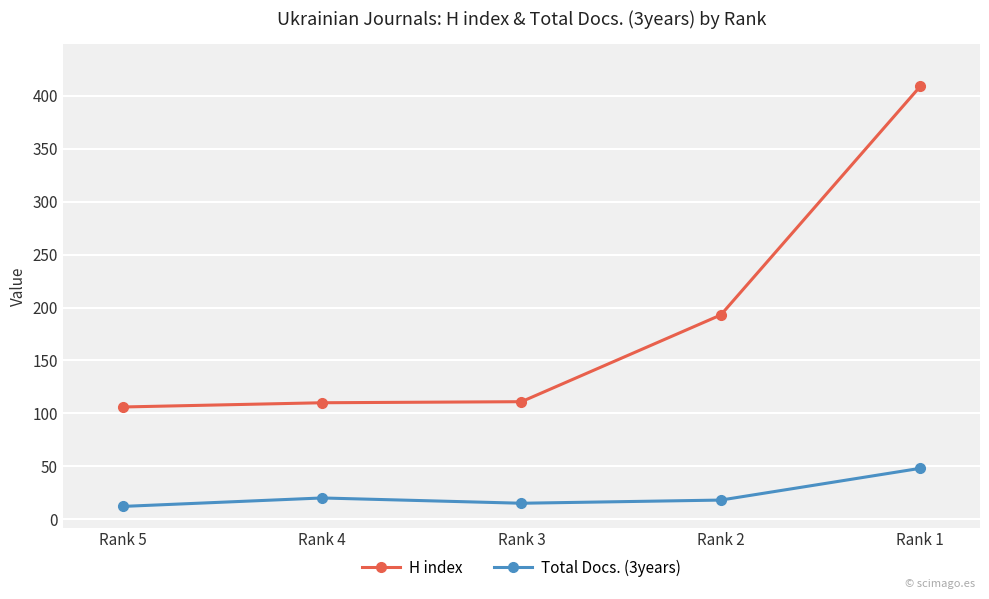

The Total Docs. (3years) series shows 18 at Rank 2. True or false?

True